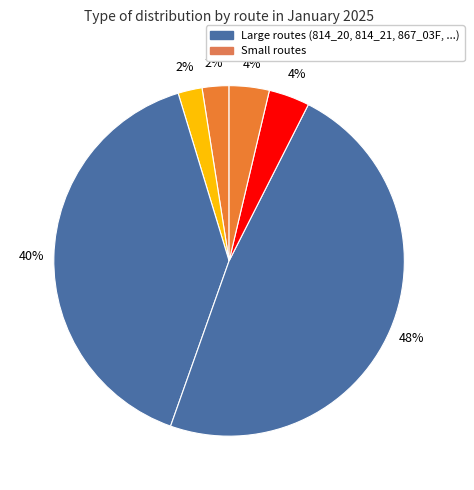

Count the number of slices in the pie.

6